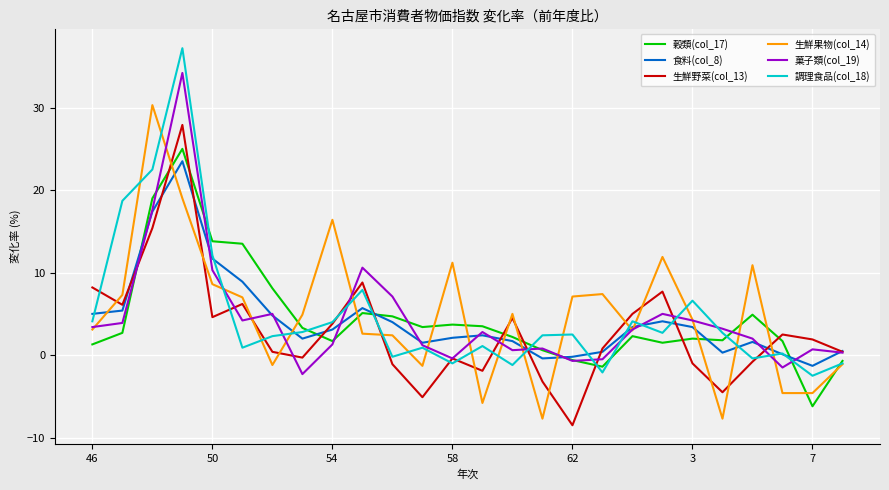

What is the greatest value displayed?

37.2